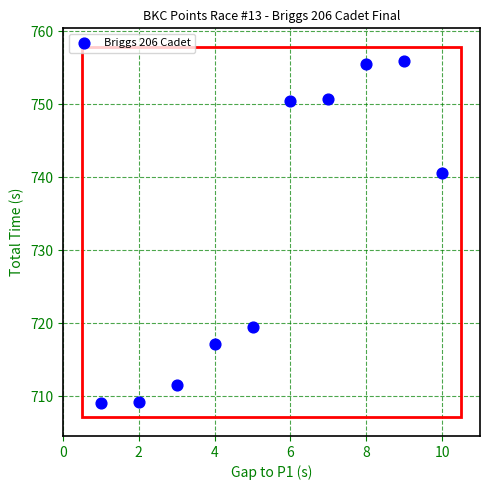

What Y value in the scatter plot is closest to 732?

740.5